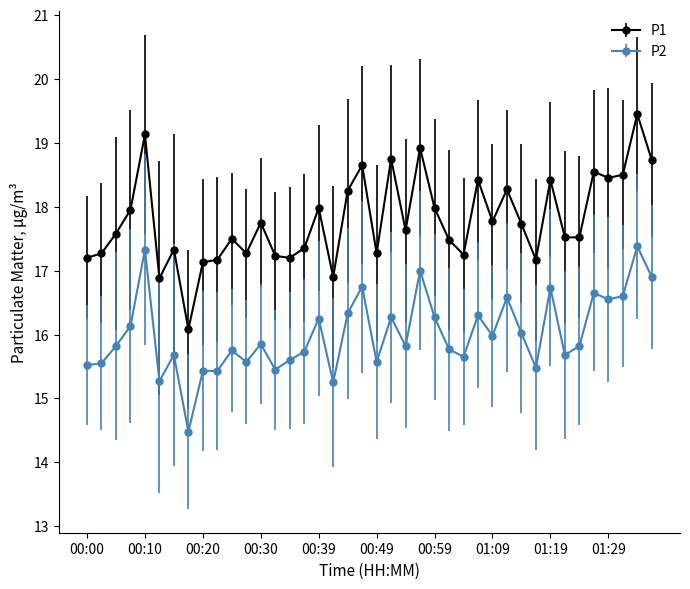

What is the average value of the P2 series?

16.0